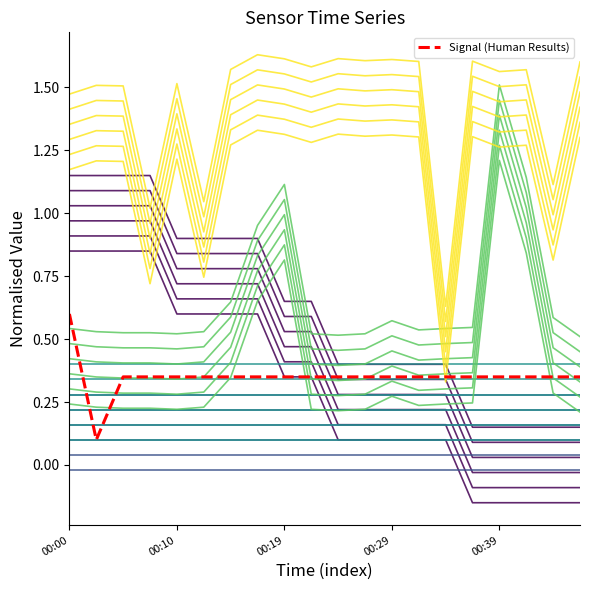

At which label does Signal (Human Results) reach its peak?

00:00